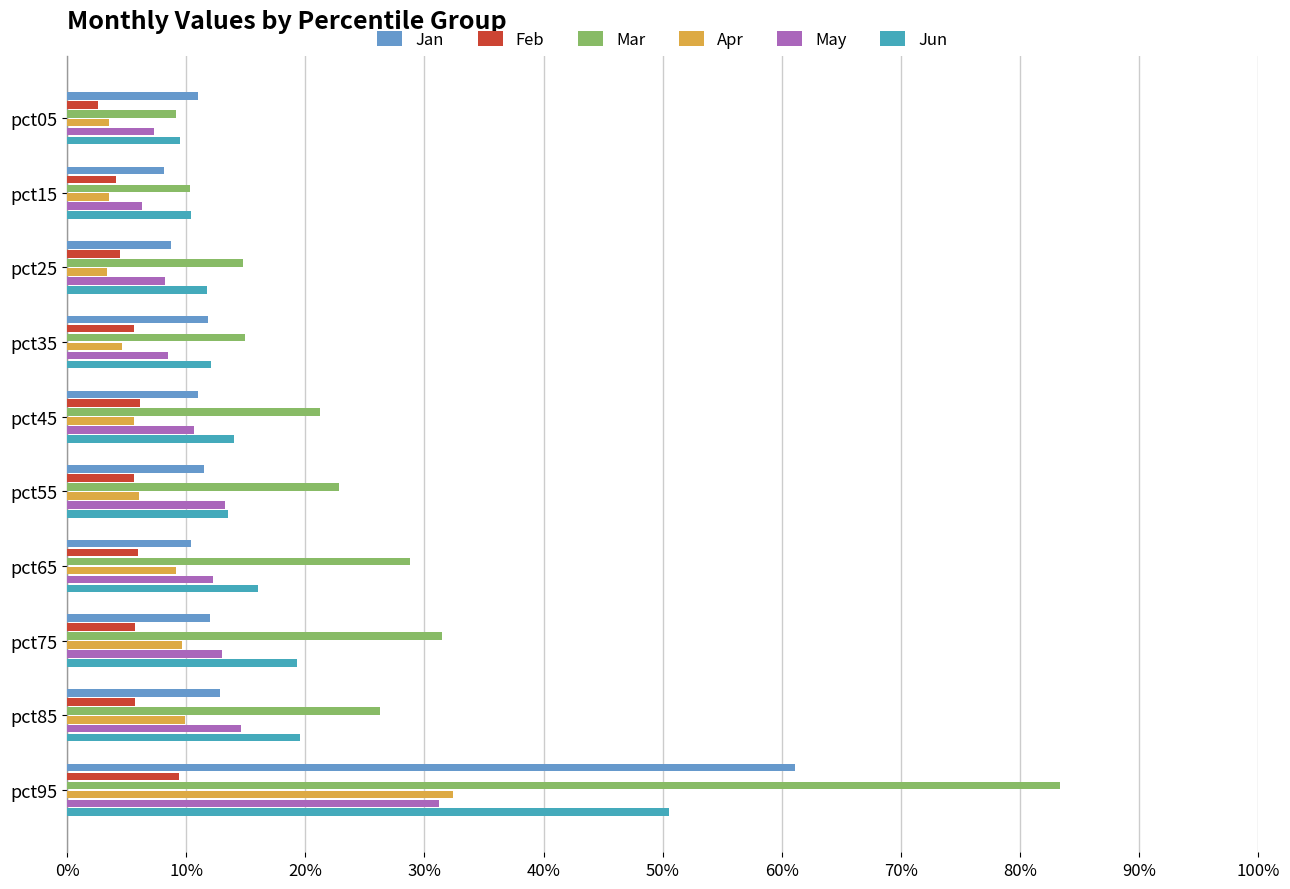

What is the average value of the Feb series?

0.1